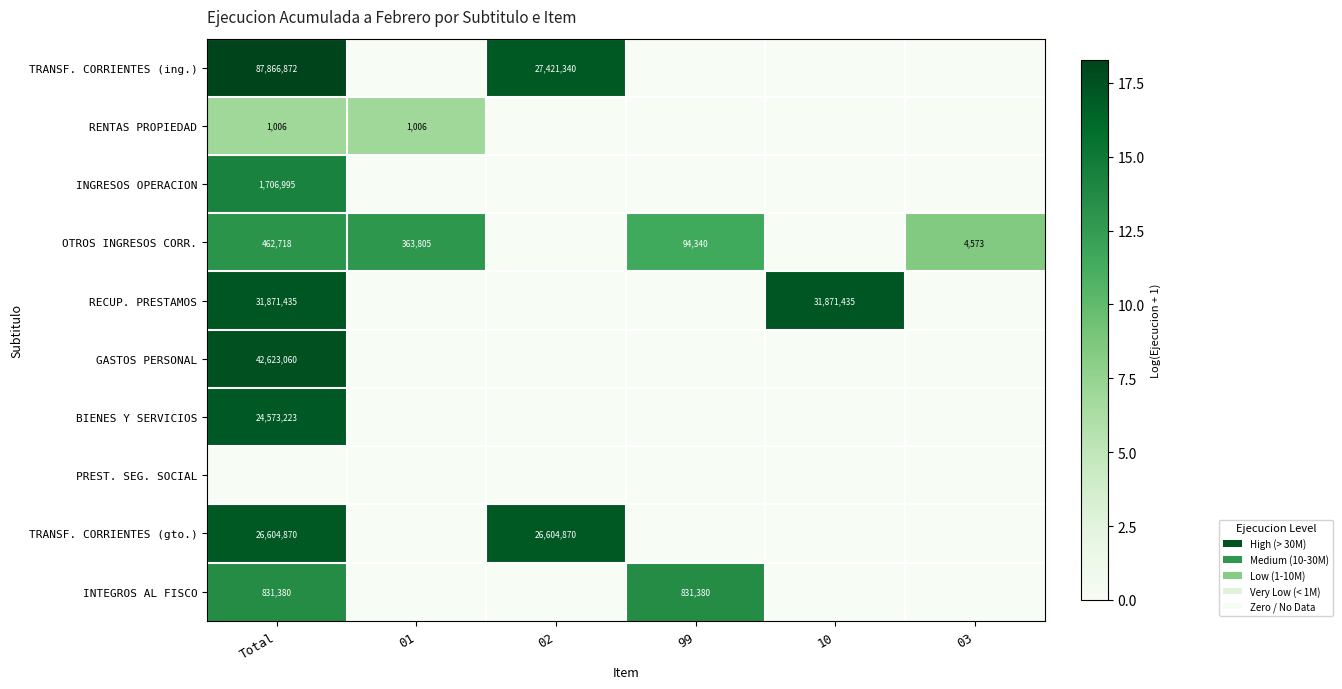

What is the sum of the OTROS INGRESOS CORR. values at 01 and 99?

458145